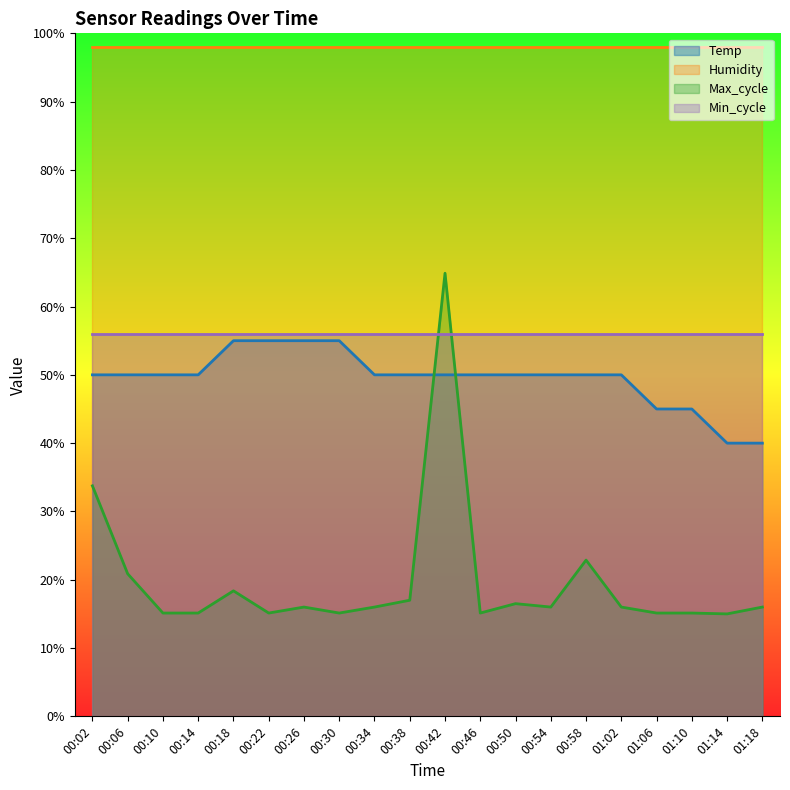

List the labels in order of Max_cycle value, largest first.

00:42, 00:02, 00:58, 00:06, 00:18, 00:38, 00:50, 00:26, 00:34, 00:54, 01:02, 01:18, 00:10, 00:14, 00:22, 00:30, 00:46, 01:06, 01:10, 01:14